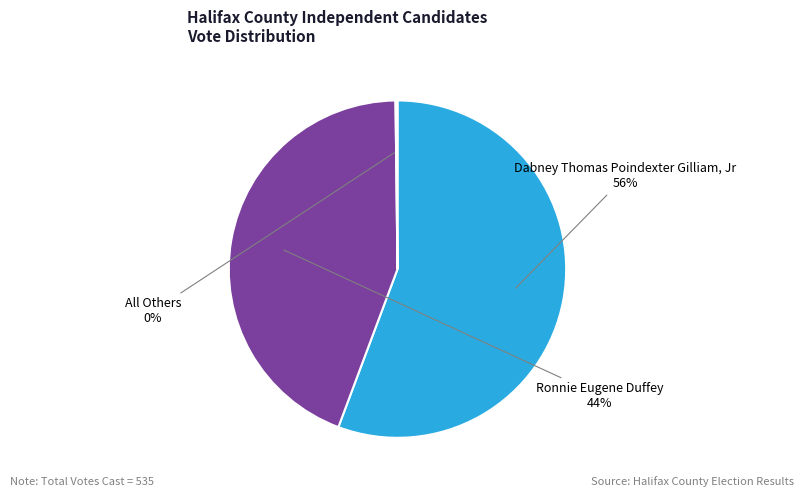

Does Ronnie Eugene Duffey represent more than half of the total?

No